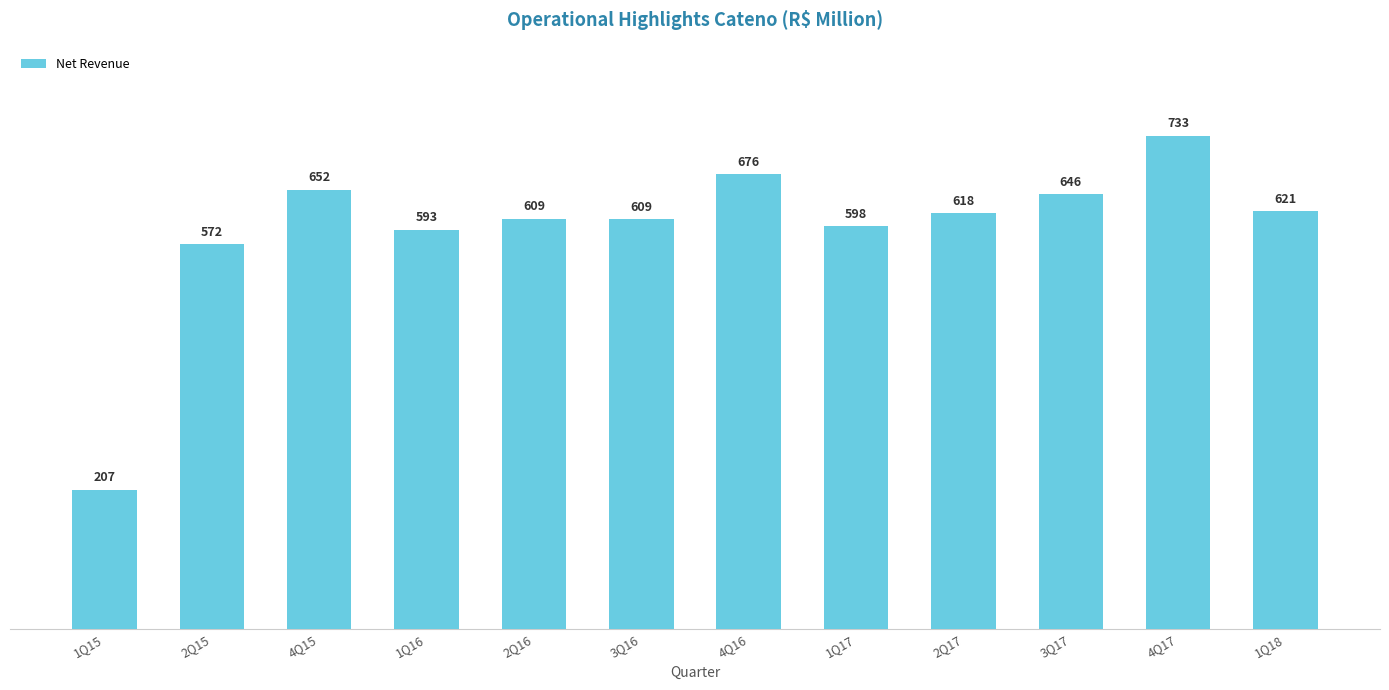

Is it true that the value at 4Q17 is 1223.9?

False